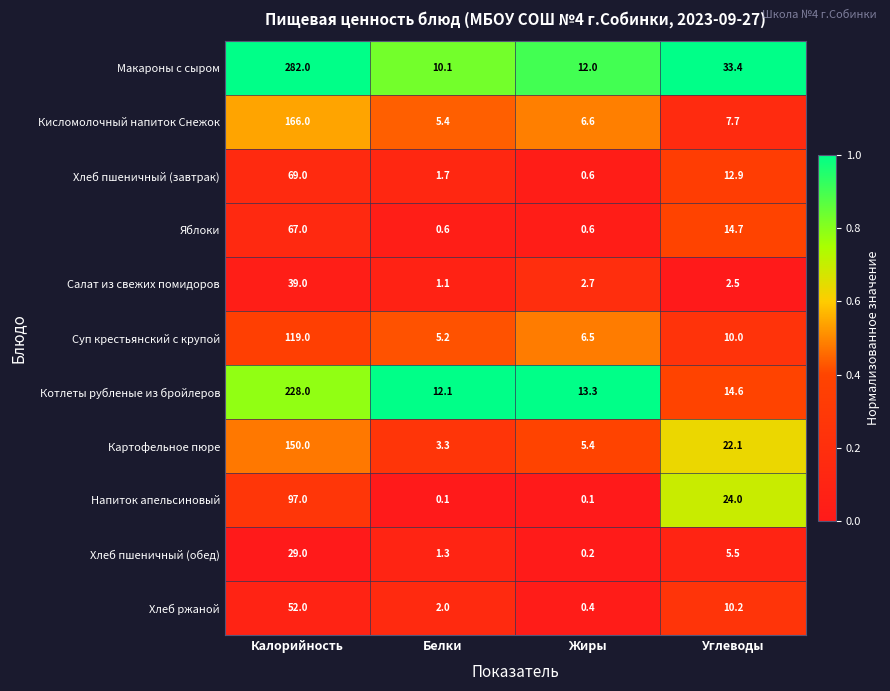

Rank the series at Белки from highest to lowest value.

Котлеты рубленые из бройлеров, Макароны с сыром, Кисломолочный напиток Снежок, Суп крестьянский с крупой, Картофельное пюре, Хлеб ржаной, Хлеб пшеничный (завтрак), Хлеб пшеничный (обед), Салат из свежих помидоров, Яблоки, Напиток апельсиновый